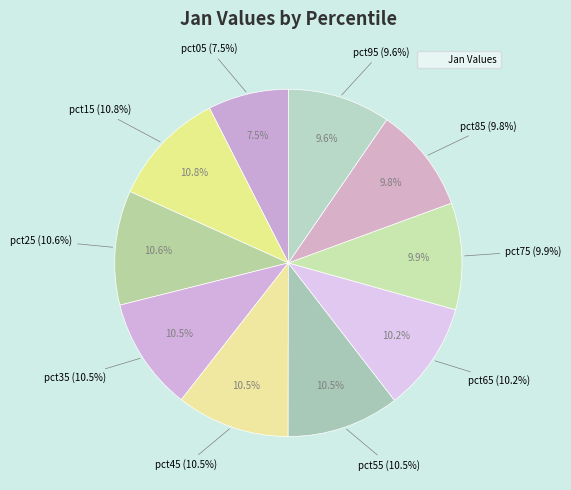

What percentage do pct55 and pct75 together represent?

20.4%